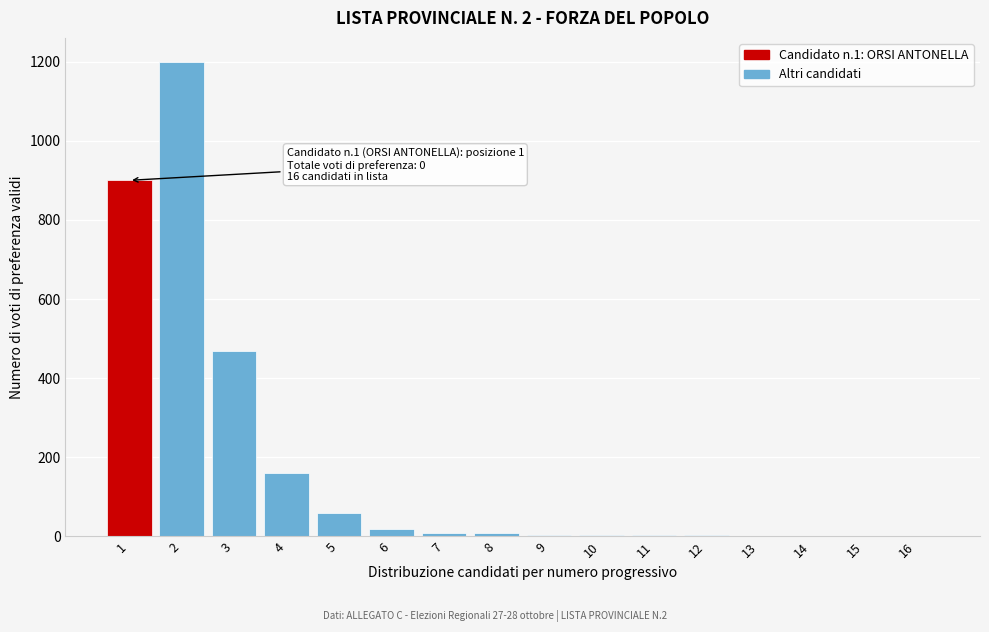

What is the sum of all values?

2849